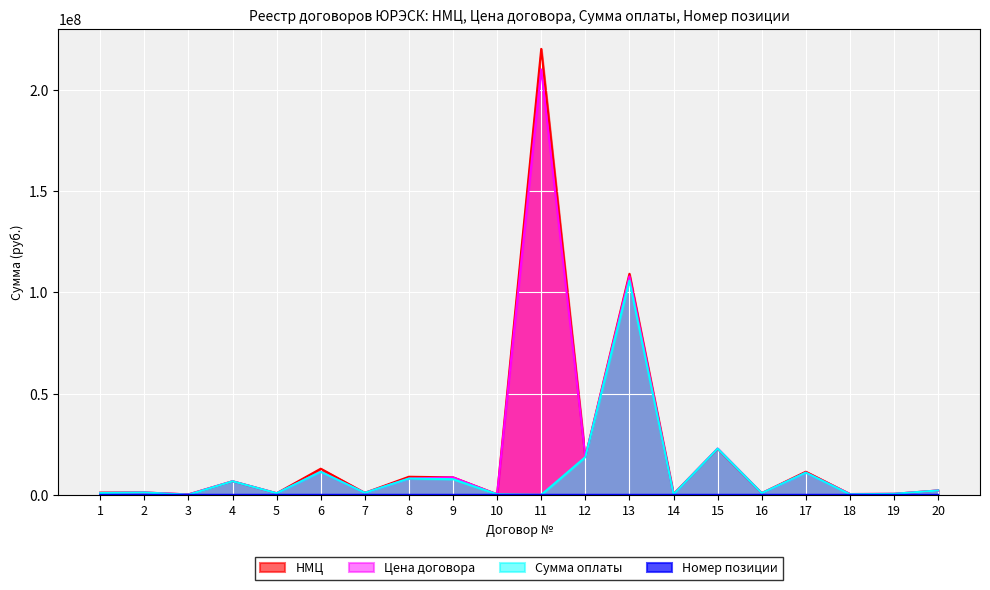

How many lines are shown in the chart?

4